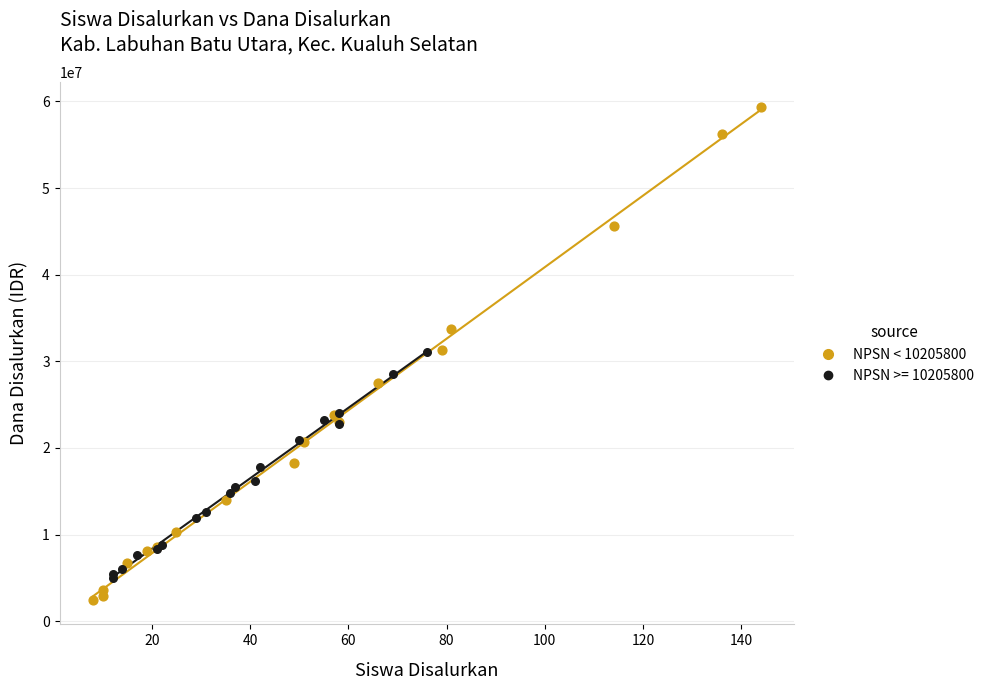

Which series has the largest Y range (max minus min)?

NPSN < 10205800